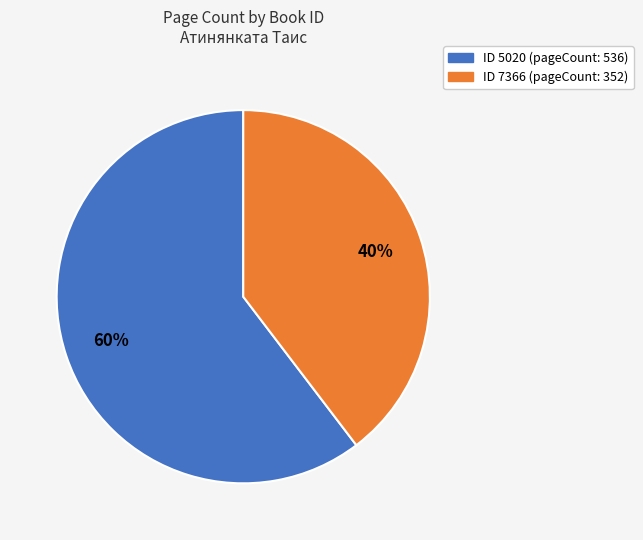

How many segments does this pie chart have?

2